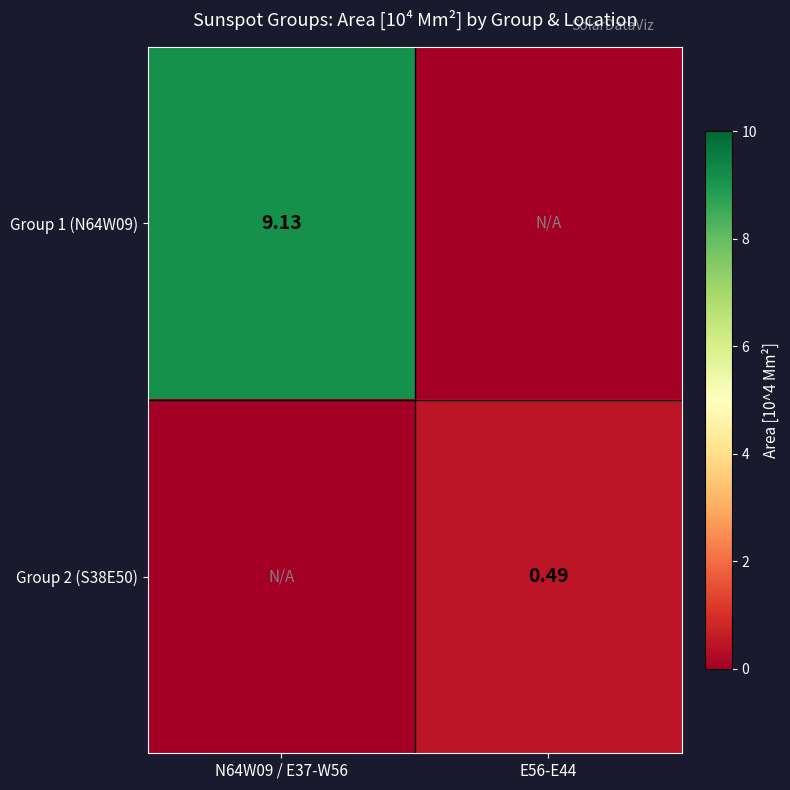

Is it true that Group 1 (N64W09) equals 9.1 at N64W09 / E37-W56?

True